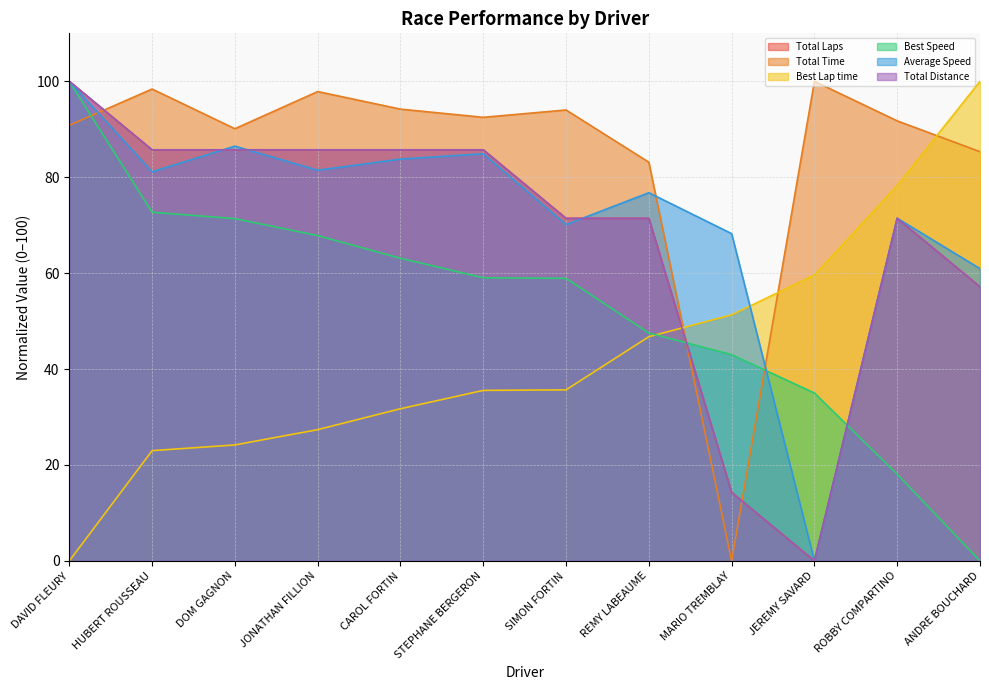

True or false: Average Speed and Best Lap time cross at least once.

True